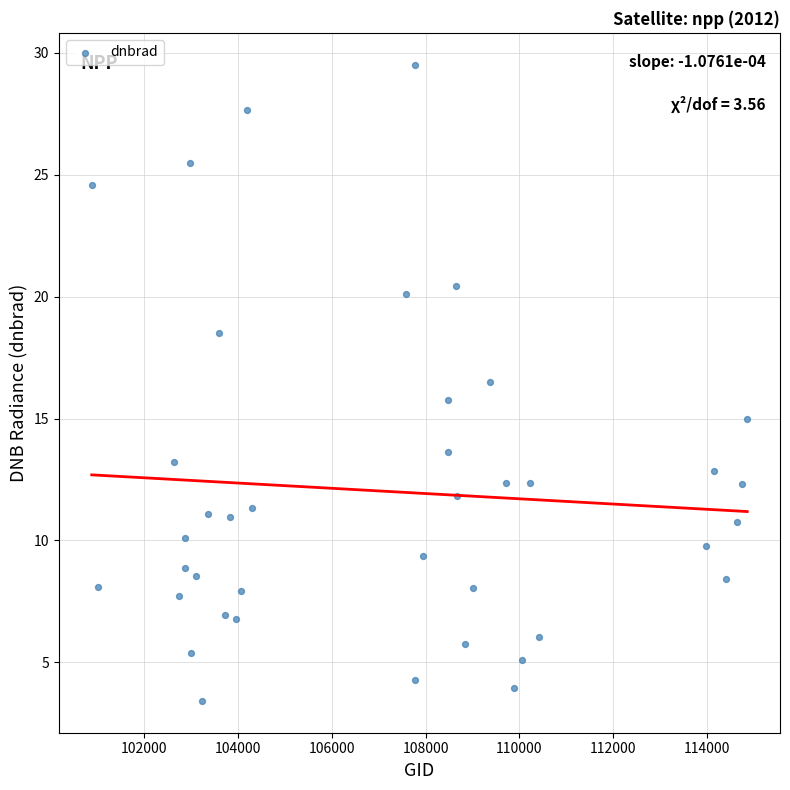

What is the range of X values (max minus min)?

13976.0